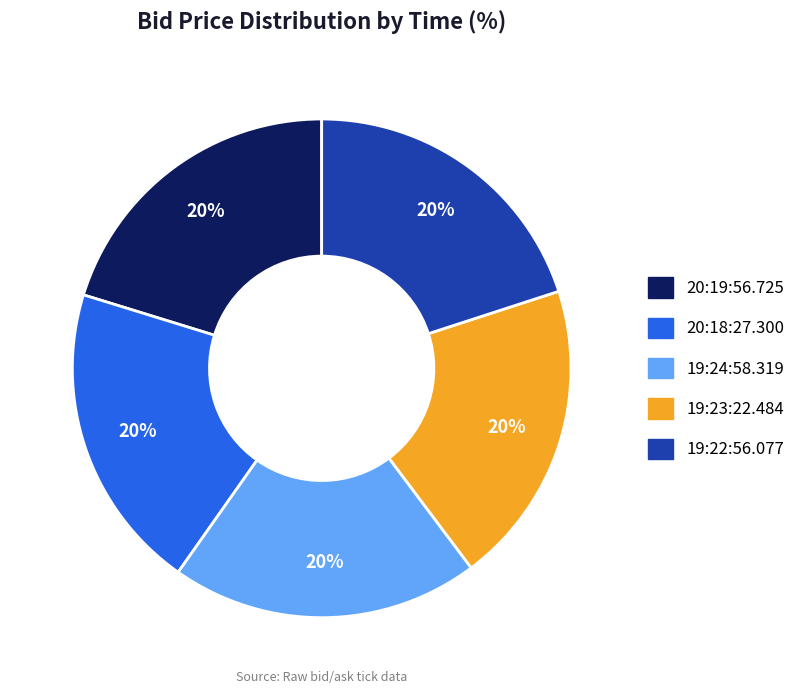

Is 20:18:27.300 the majority of the pie?

No